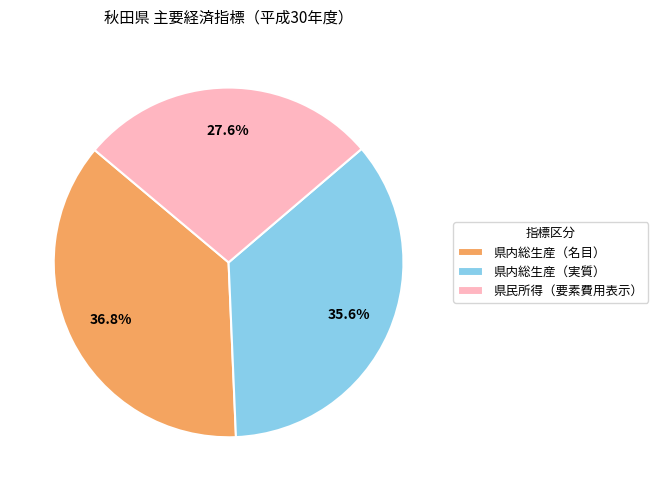

What percentage do 県内総生産（実質） and 県内総生産（名目） together represent?

72.4%